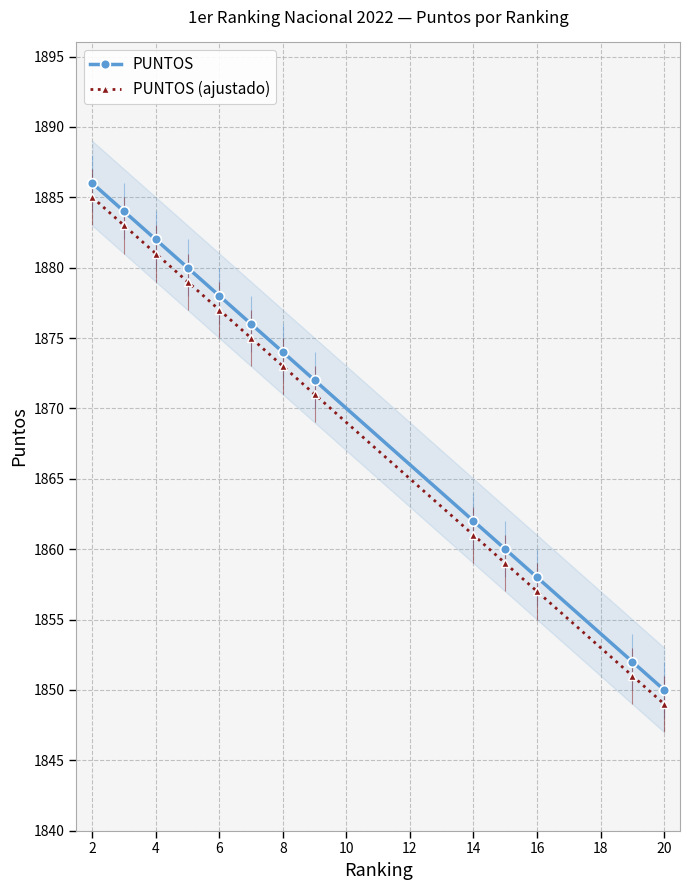

True or false: PUNTOS and PUNTOS (ajustado) intersect in this chart.

False